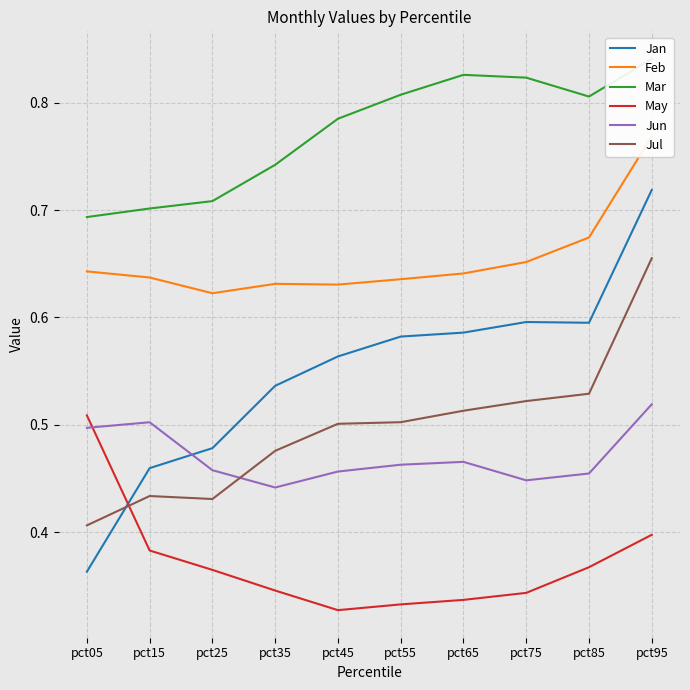

At which category does the chart reach its peak across all series?

pct95